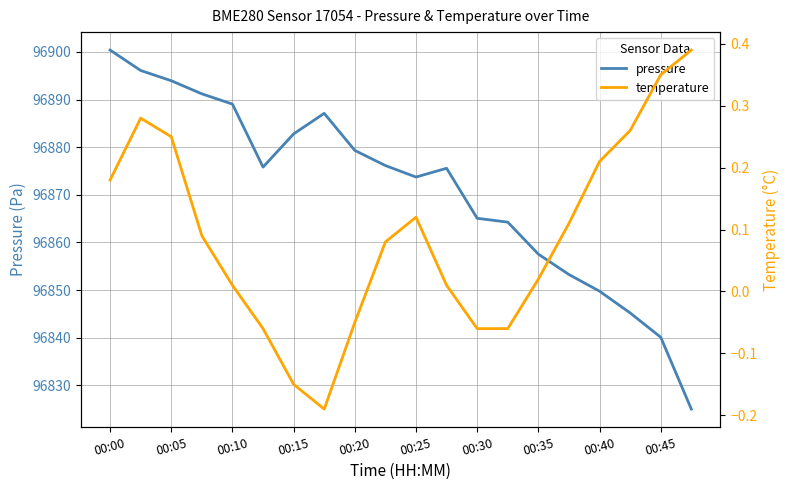

How many values in the temperature series are below 0?

6